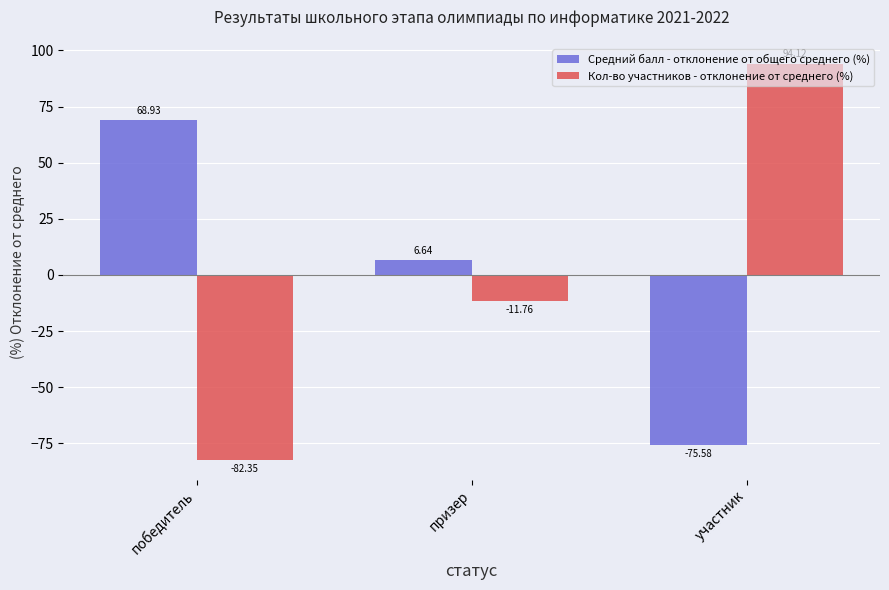

At how many categories does at least one series exceed 76?

1